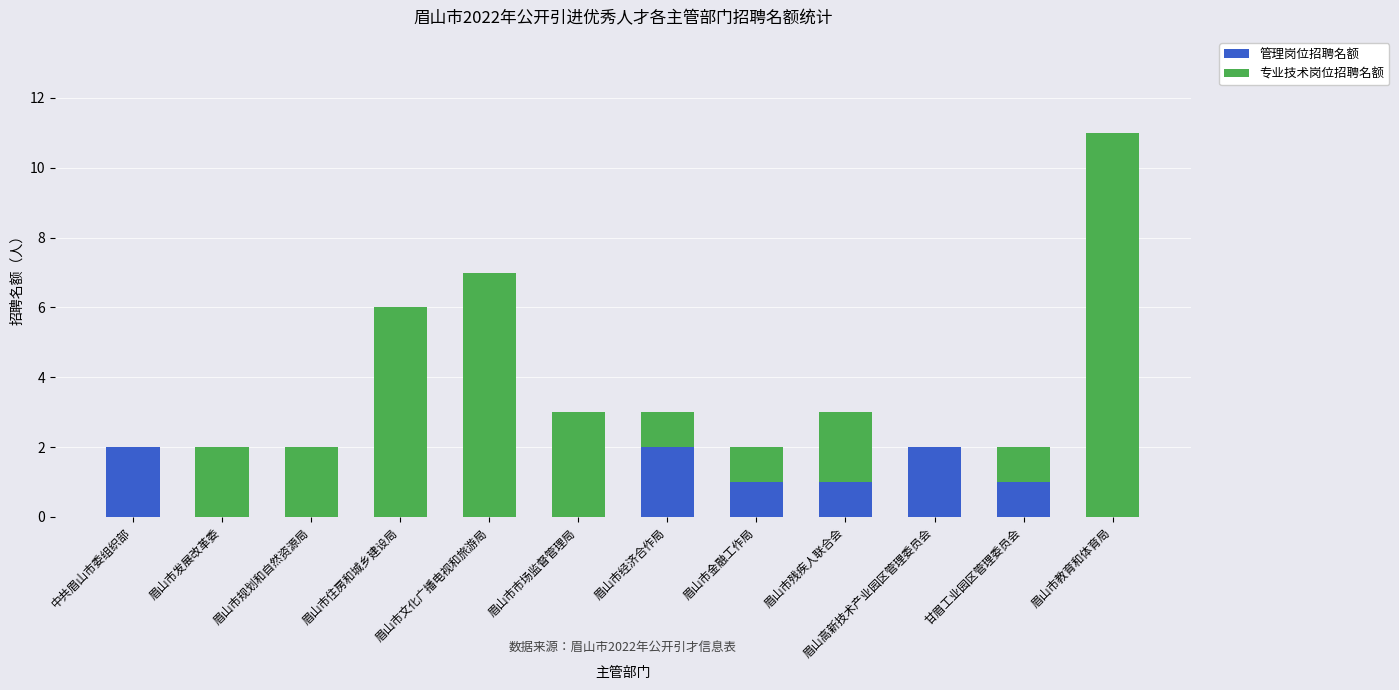

What are all the series names shown in the legend?

管理岗位招聘名额, 专业技术岗位招聘名额